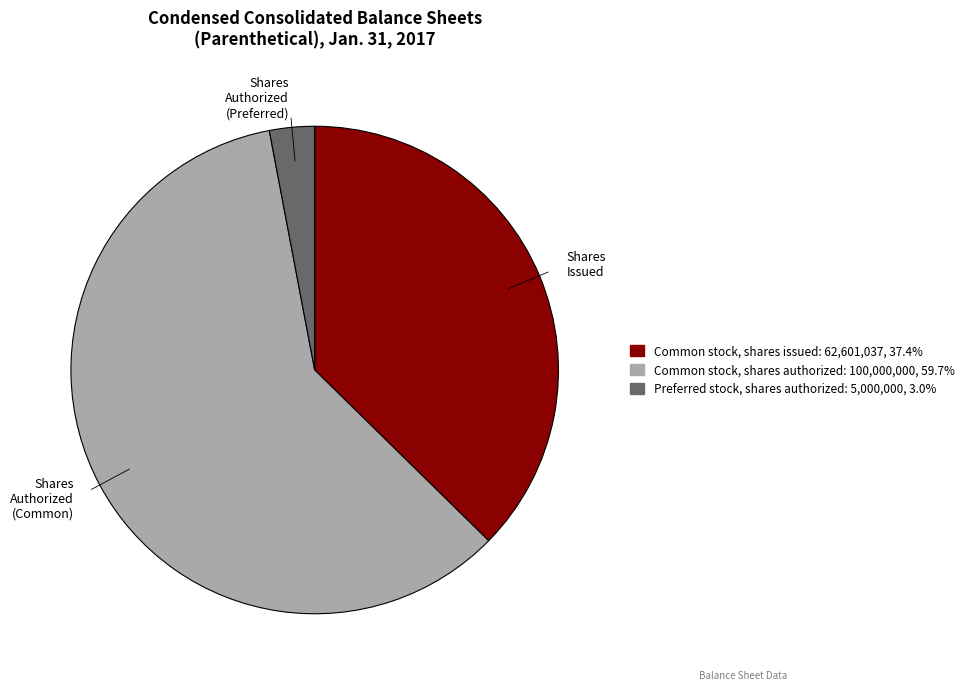

Combined, do Shares Authorized (Common) and Shares Authorized (Preferred) account for over 50%?

Yes